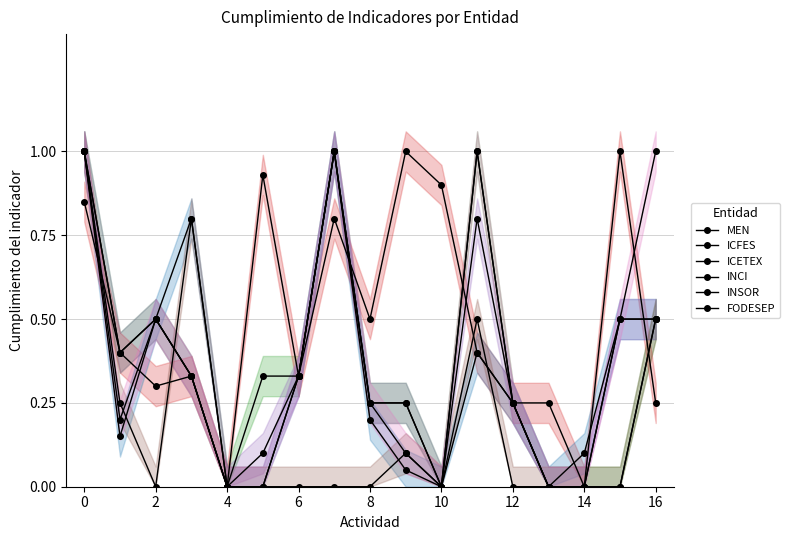

What is the greatest value displayed?

1.0